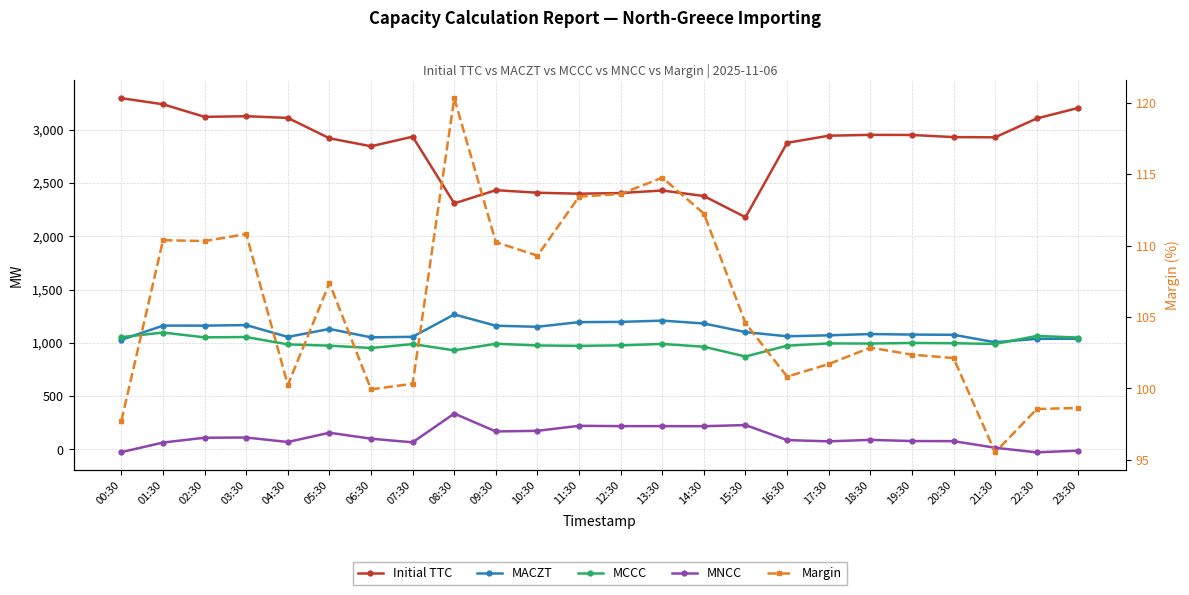

List the series in order of their peak value, lowest first.

Margin, MNCC, MCCC, MACZT, Initial TTC